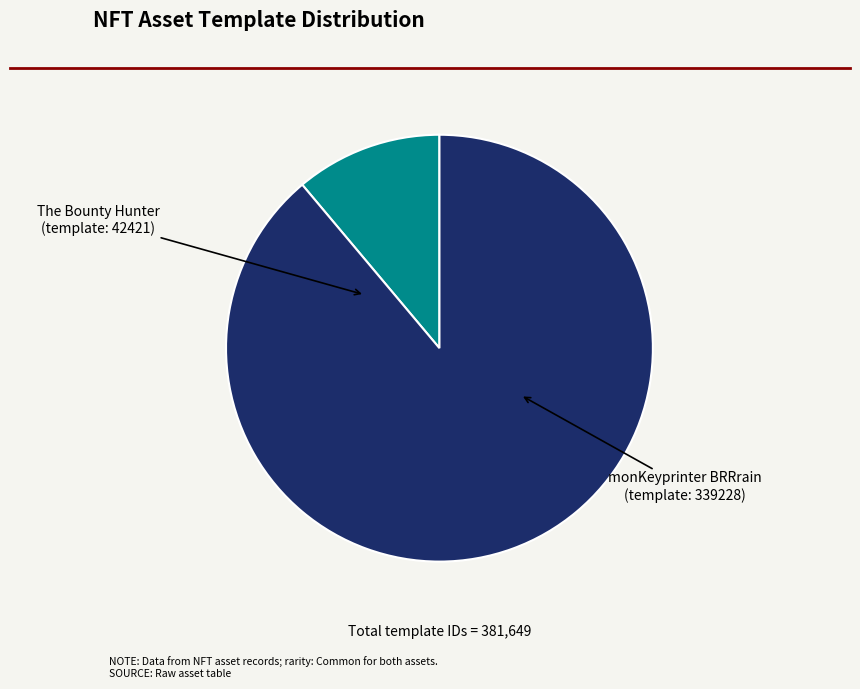

Is there any slice that represents more than half of the pie?

Yes